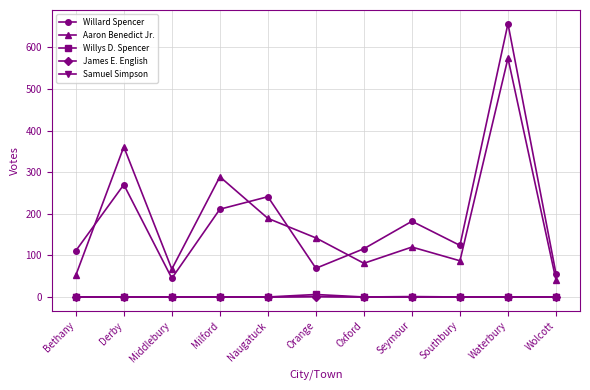

At how many categories does at least one series exceed 273?

3